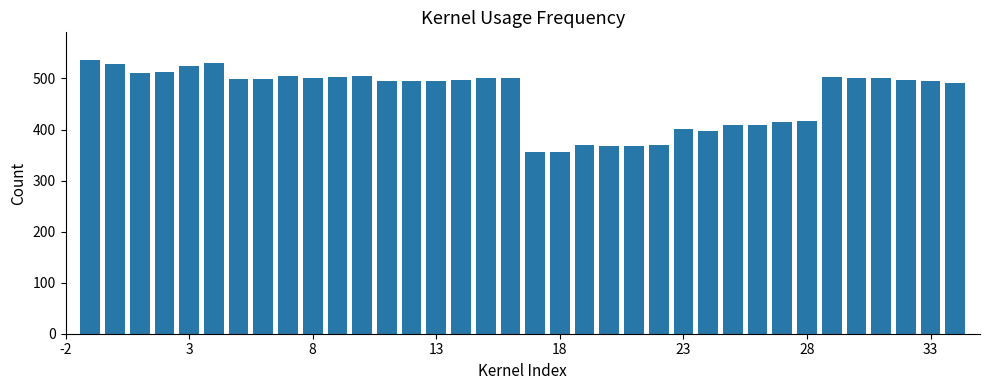

What is the difference between the second highest and minimum values?

173.6